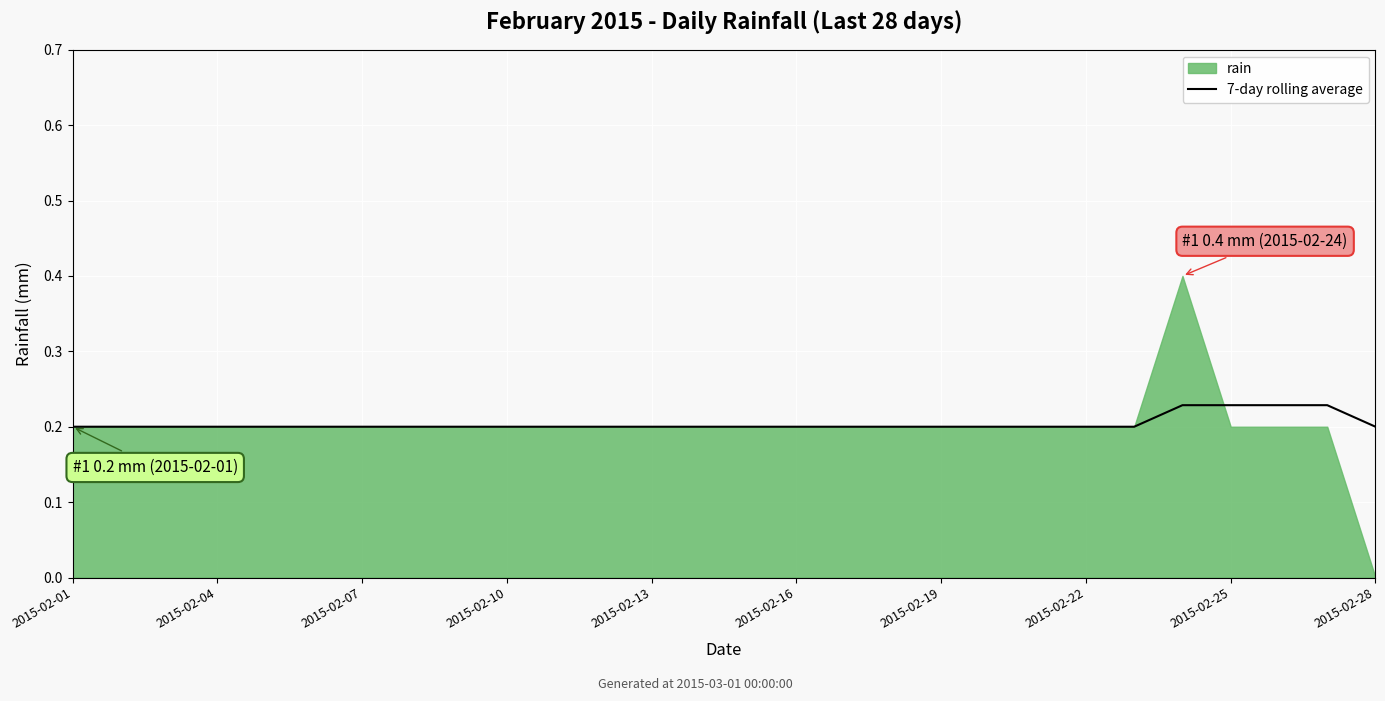

The 7-day rolling average series shows 0.1 at 2015-02-10. True or false?

False